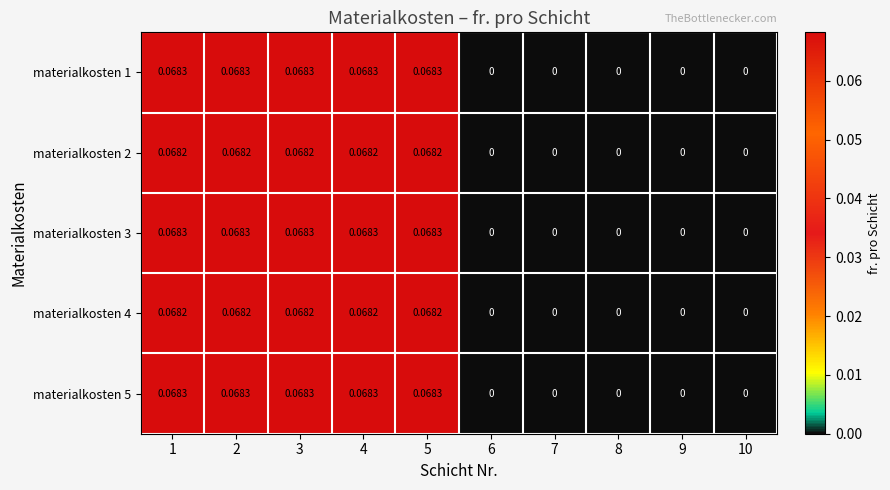

Is the value of materialkosten 5 at 5 greater than the value of materialkosten 2 at 10?

Yes